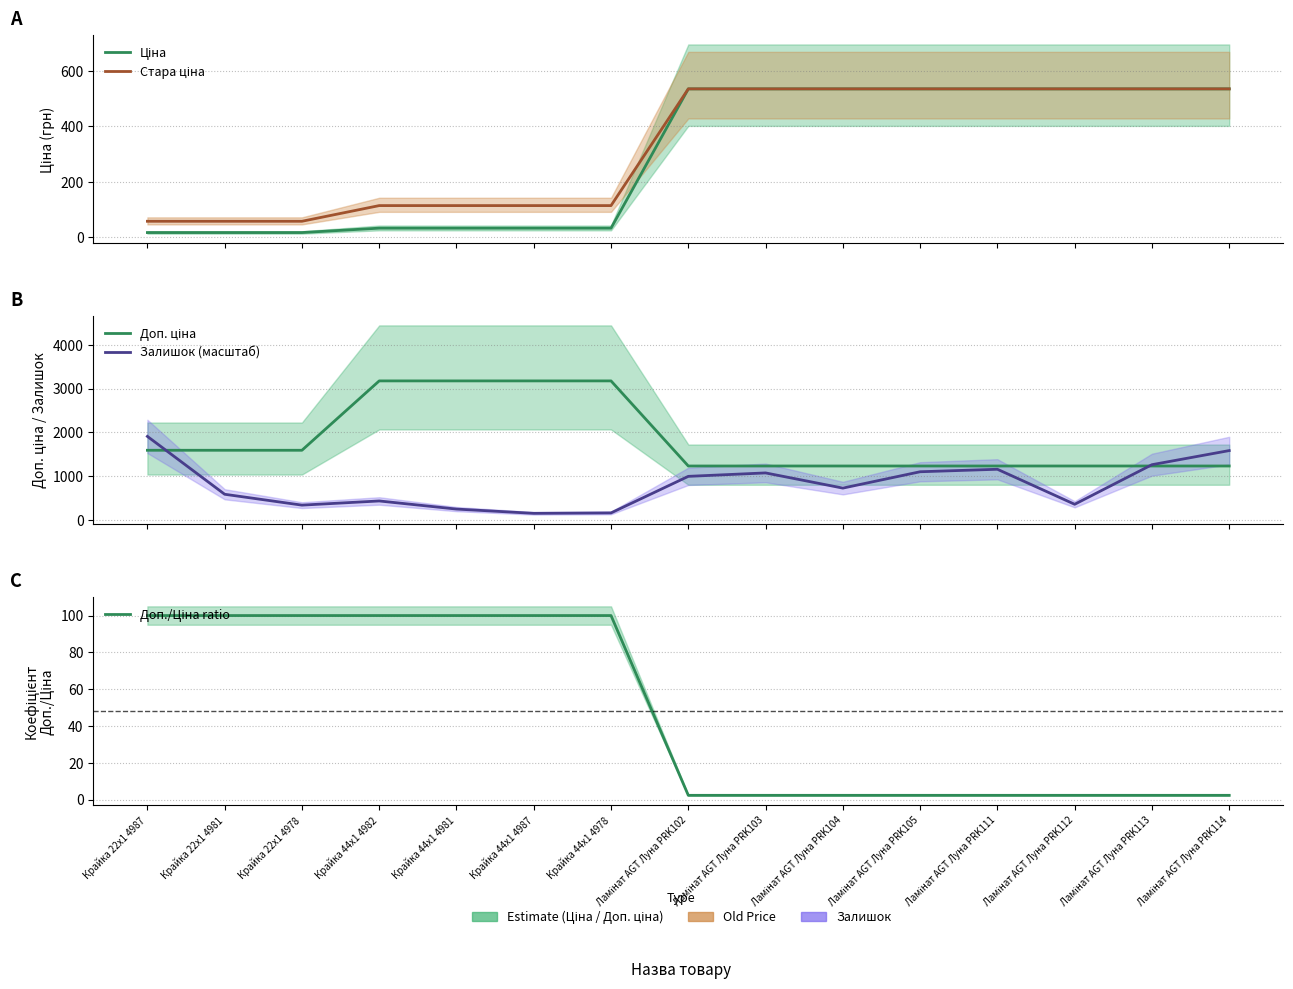

Is the value of Ціна at Ламінат AGT Луна PRK105 greater than the value of Доп./Ціна ratio at Ламінат AGT Луна PRK112?

Yes